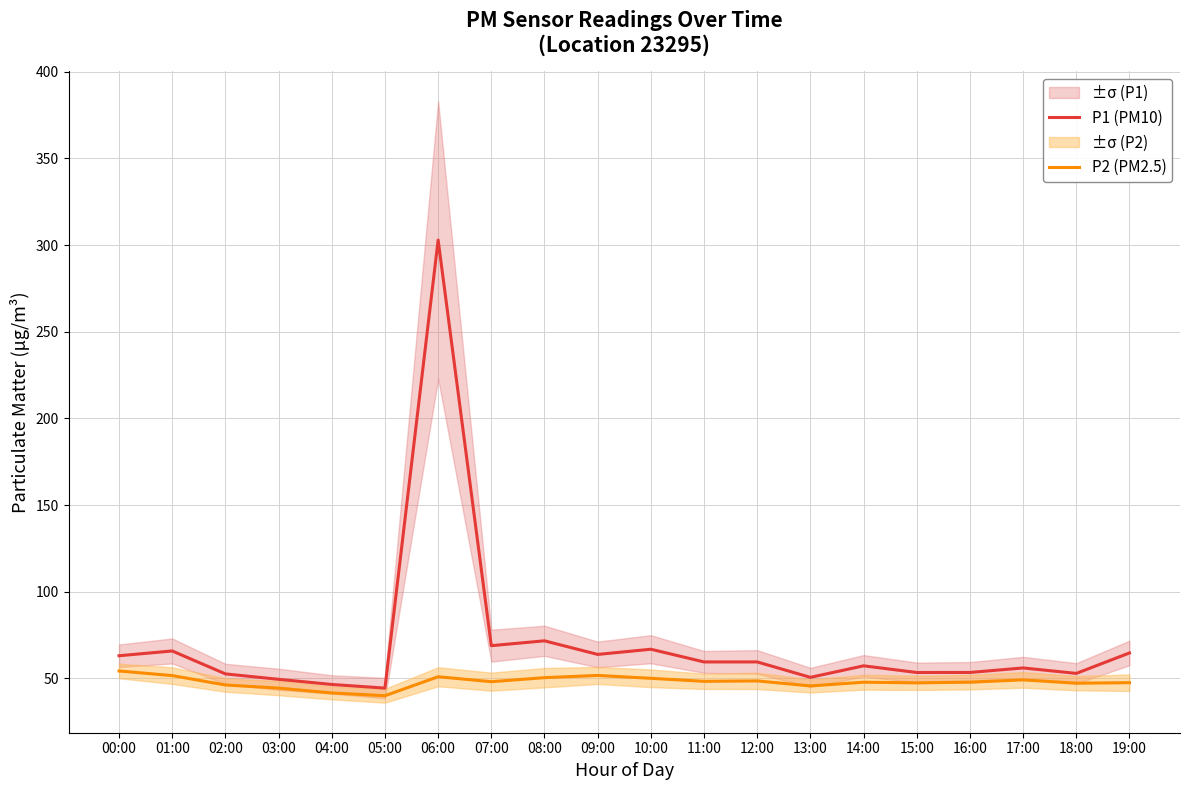

Is this an area chart (filled region under the line)?

No